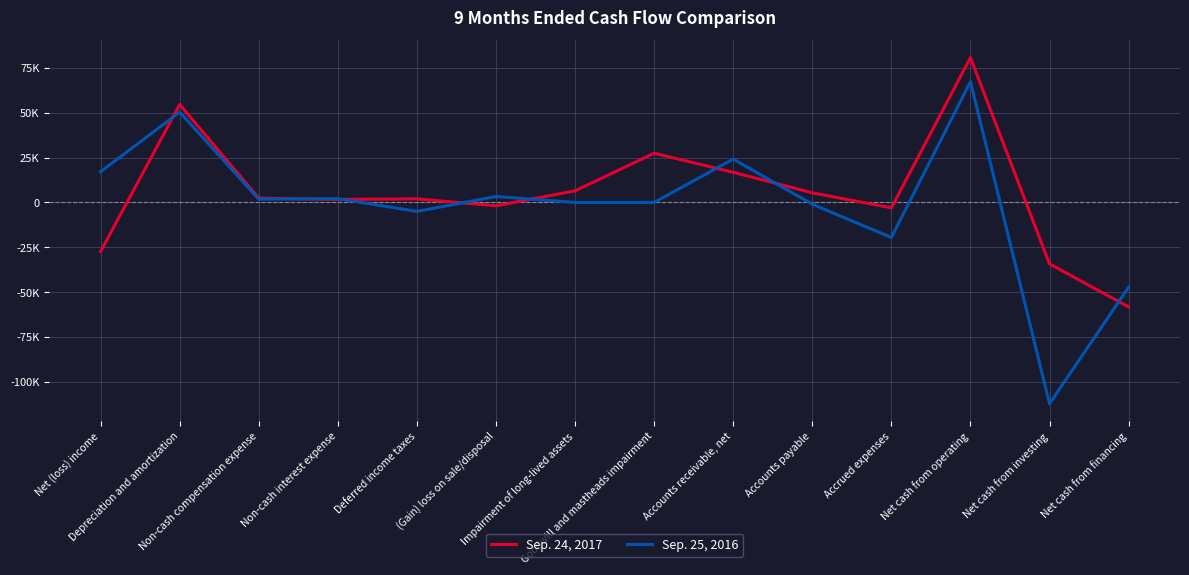

Rank the series by their maximum value, from highest to lowest.

Sep. 24, 2017, Sep. 25, 2016